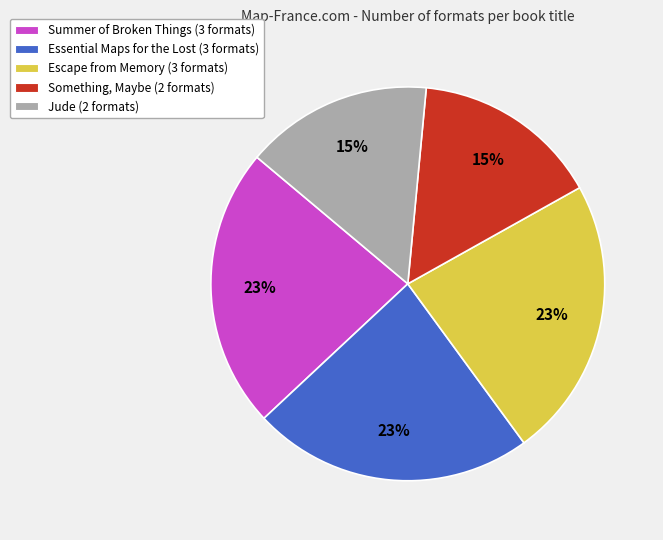

What percentage is the Escape from Memory slice, to the nearest percent?

23%